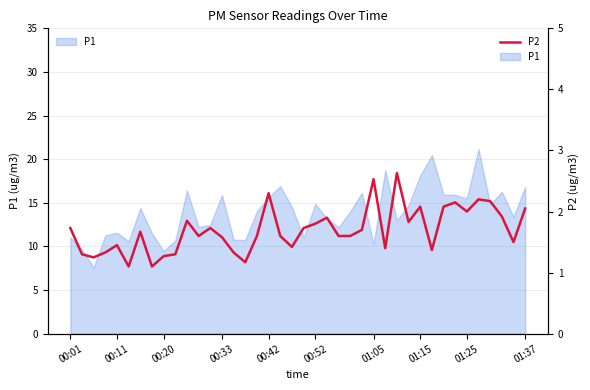

What is the minimum value for P2?

1.1